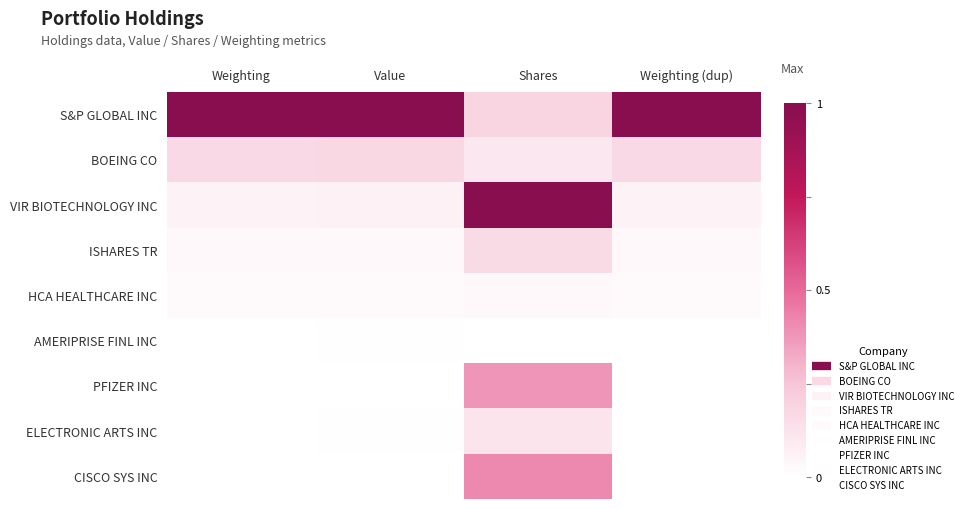

Reading left to right, extract all data points from this chart.

S&P GLOBAL INC: Weighting=1.0	Value=1.0	Shares=0.2	Weighting (dup)=1.0
BOEING CO: Weighting=0.2	Value=0.2	Shares=0.1	Weighting (dup)=0.2
VIR BIOTECHNOLOGY INC: Weighting=0.1	Value=0.1	Shares=1.0	Weighting (dup)=0.1
ISHARES TR: Weighting=0.0	Value=0.0	Shares=0.2	Weighting (dup)=0.0
HCA HEALTHCARE INC: Weighting=0.0	Value=0.0	Shares=0.0	Weighting (dup)=0.0
AMERIPRISE FINL INC: Weighting=0.0	Value=0.0	Shares=0.0	Weighting (dup)=0.0
PFIZER INC: Weighting=0.0	Value=0.0	Shares=0.4	Weighting (dup)=0.0
ELECTRONIC ARTS INC: Weighting=0.0	Value=0.0	Shares=0.1	Weighting (dup)=0.0
CISCO SYS INC: Weighting=0.0	Value=0.0	Shares=0.4	Weighting (dup)=0.0